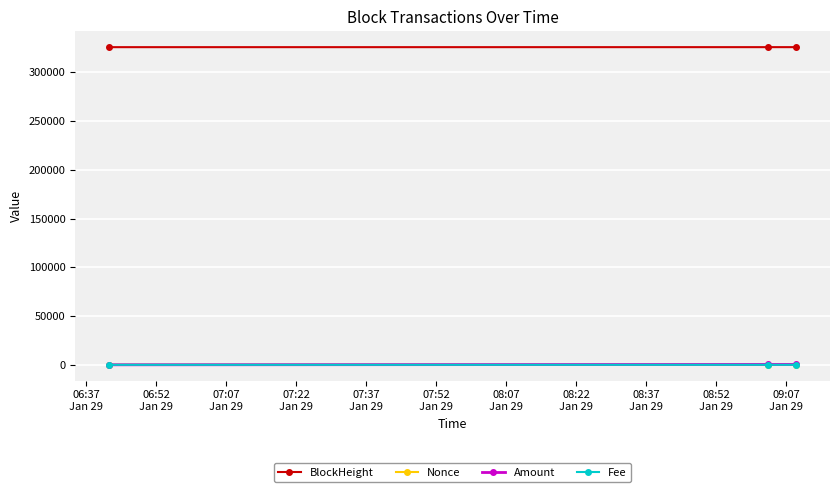

What is the difference between the maximum and second lowest values in the Nonce series?

1.0